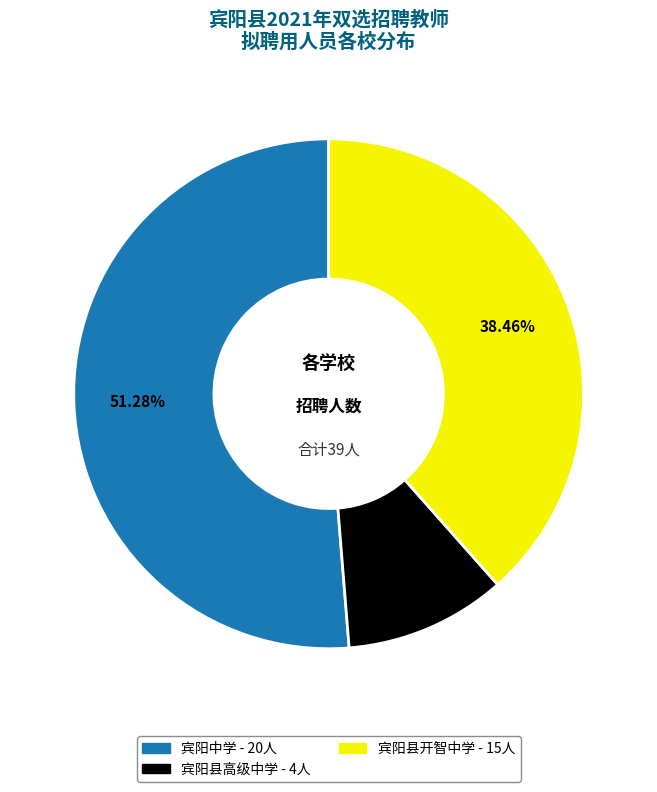

Which category has the biggest portion of the pie?

宾阳中学